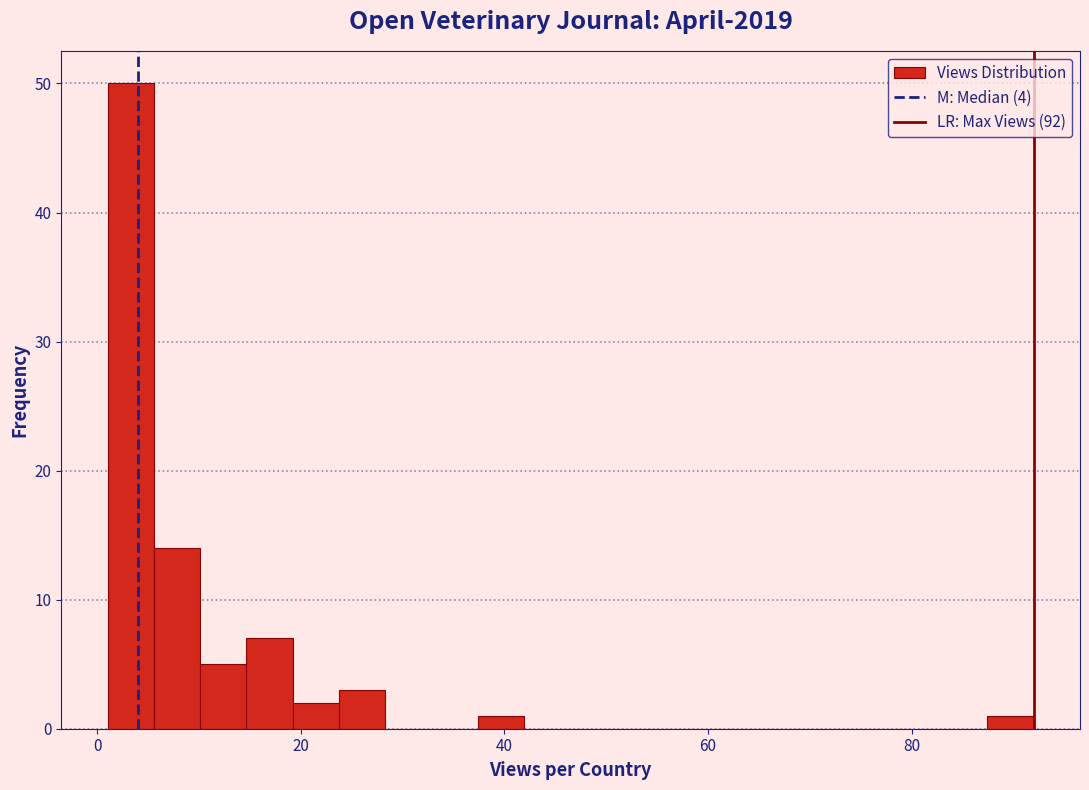

Read against the x-axis, roughly where is the centre of the tallest bar?

4